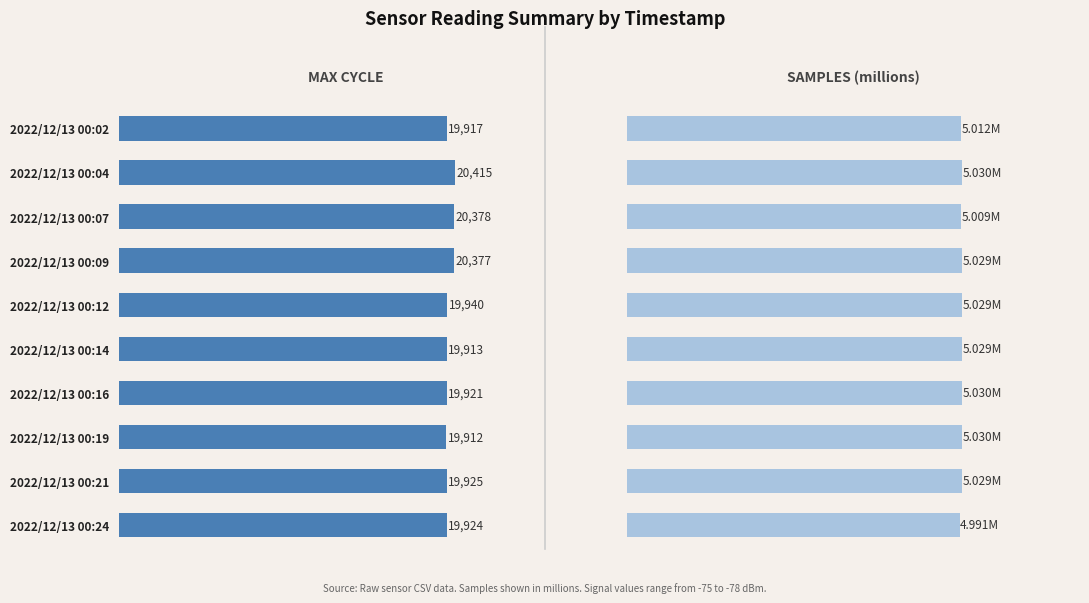

What is the sum of the SAMPLES (millions) values at 2022/12/13 00:04 and 2022/12/13 00:19?

10.1